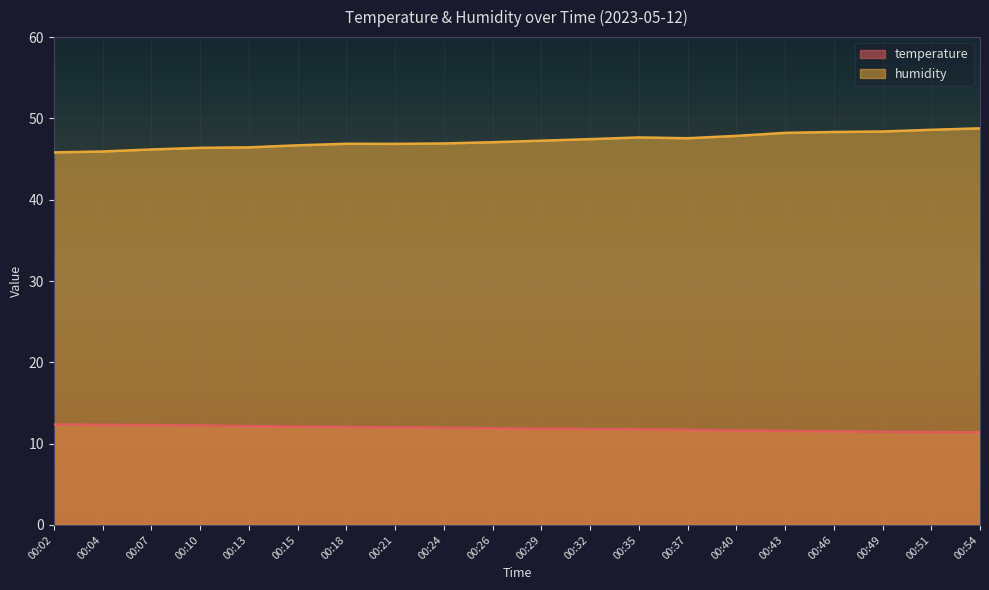

How many lines are shown in the chart?

2